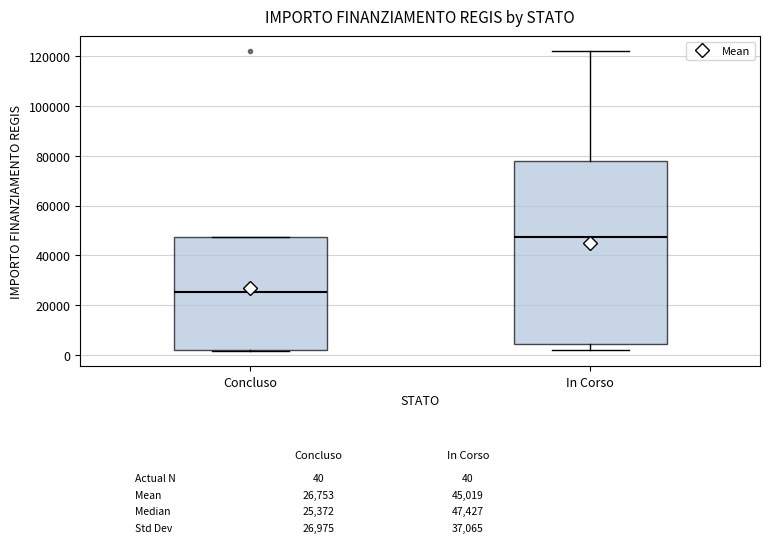

Which box has the lowest median line?

Concluso